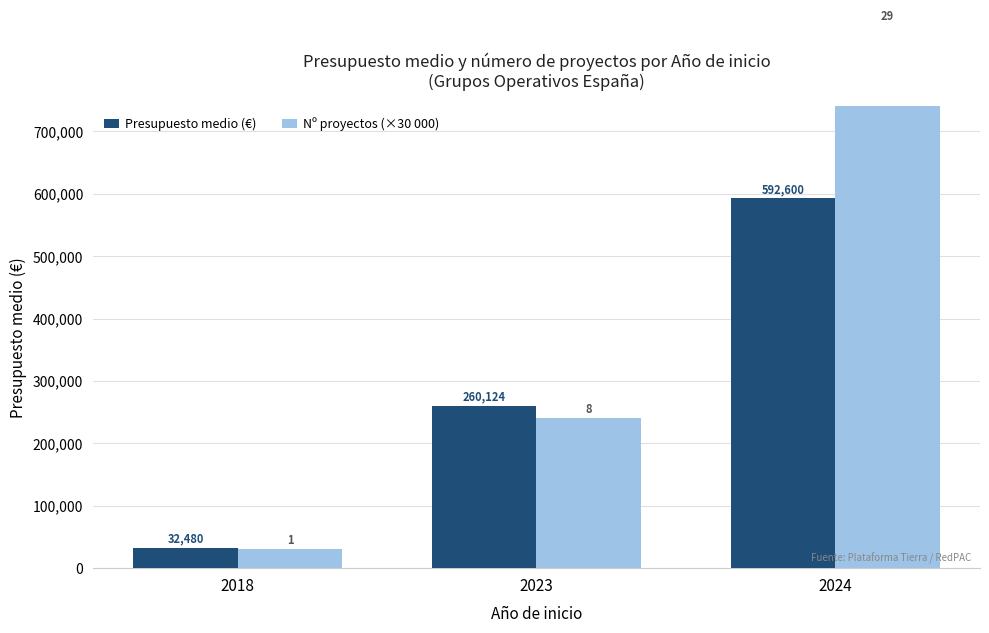

Is the value of Presupuesto medio (€) at 2018 greater than the value of Nº proyectos (×30 000) at 2018?

Yes